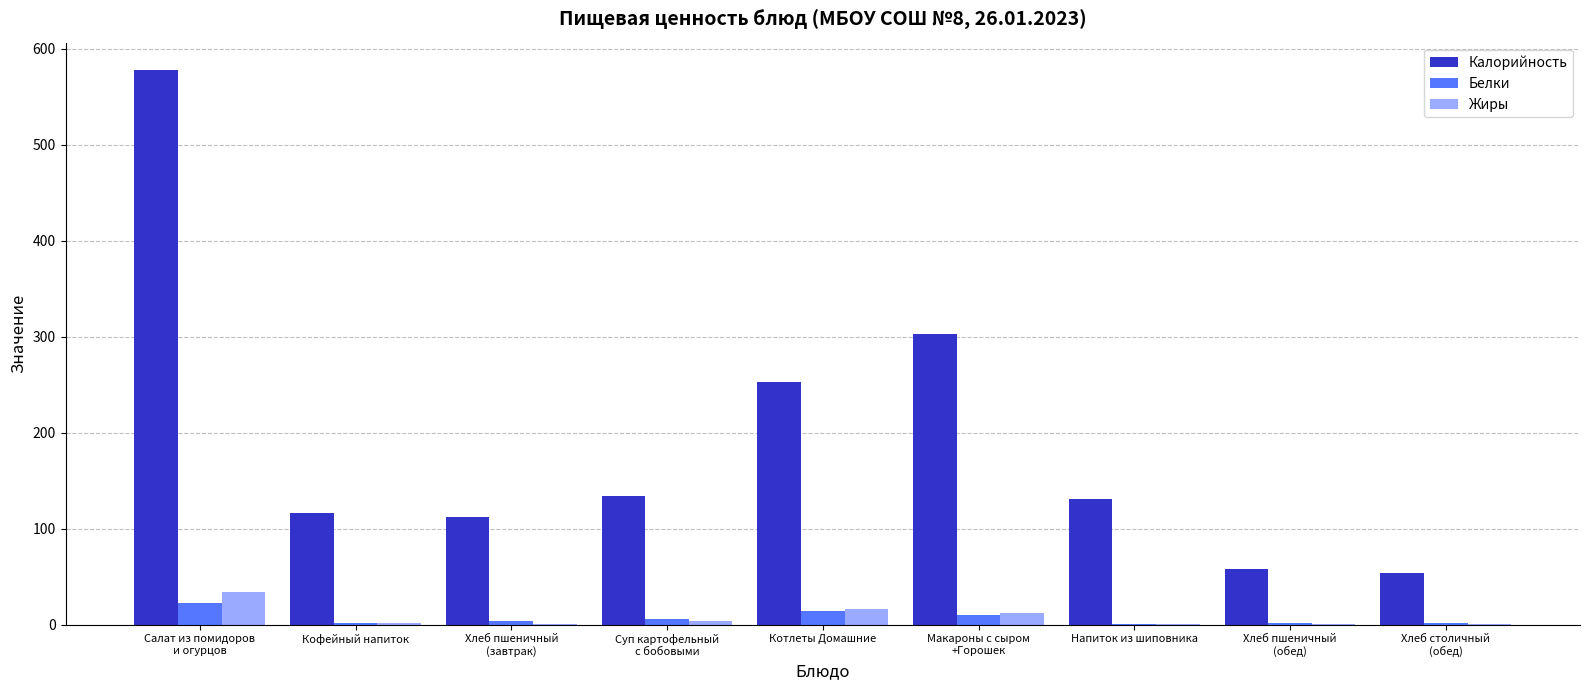

What is the maximum value shown in the chart?

577.6